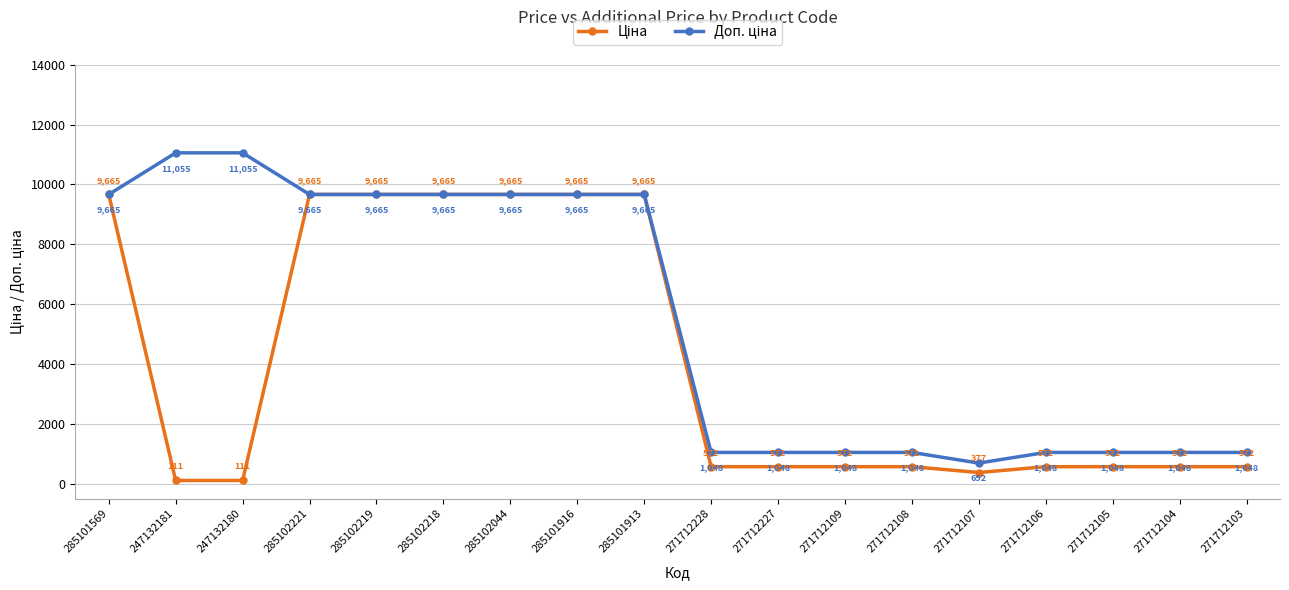

At how many categories does at least one series exceed 9478?

9